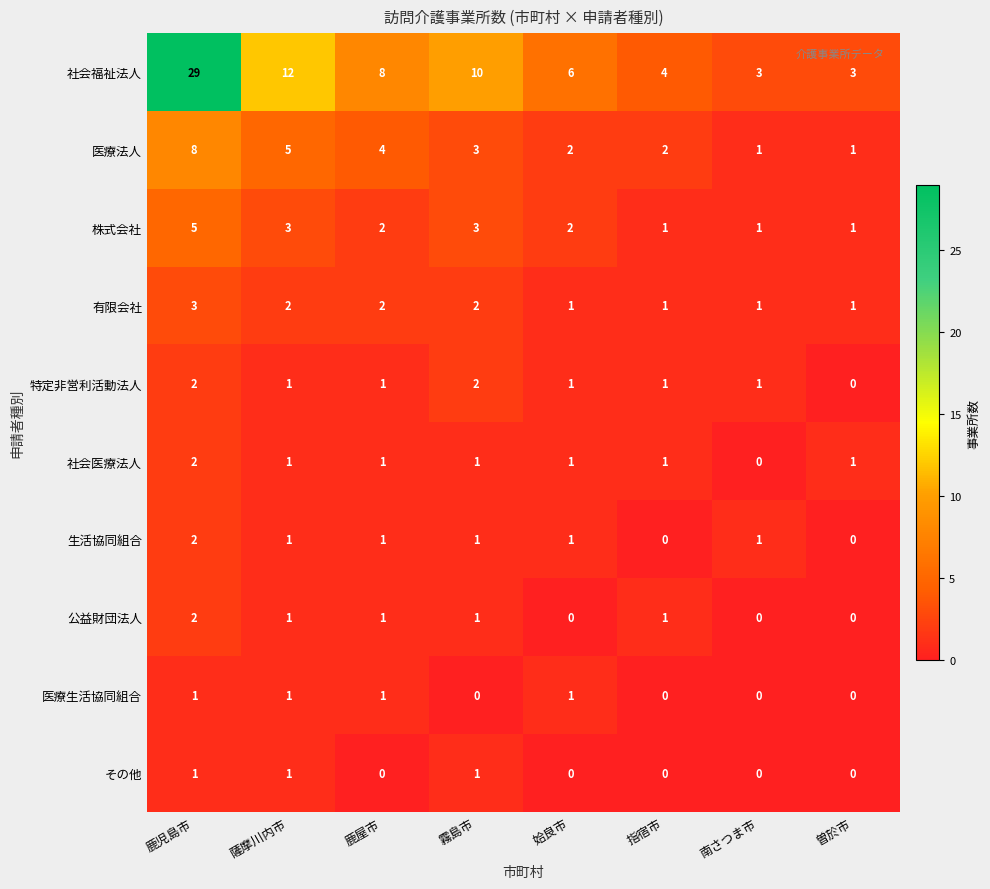

Which series has the largest total across all categories?

社会福祉法人